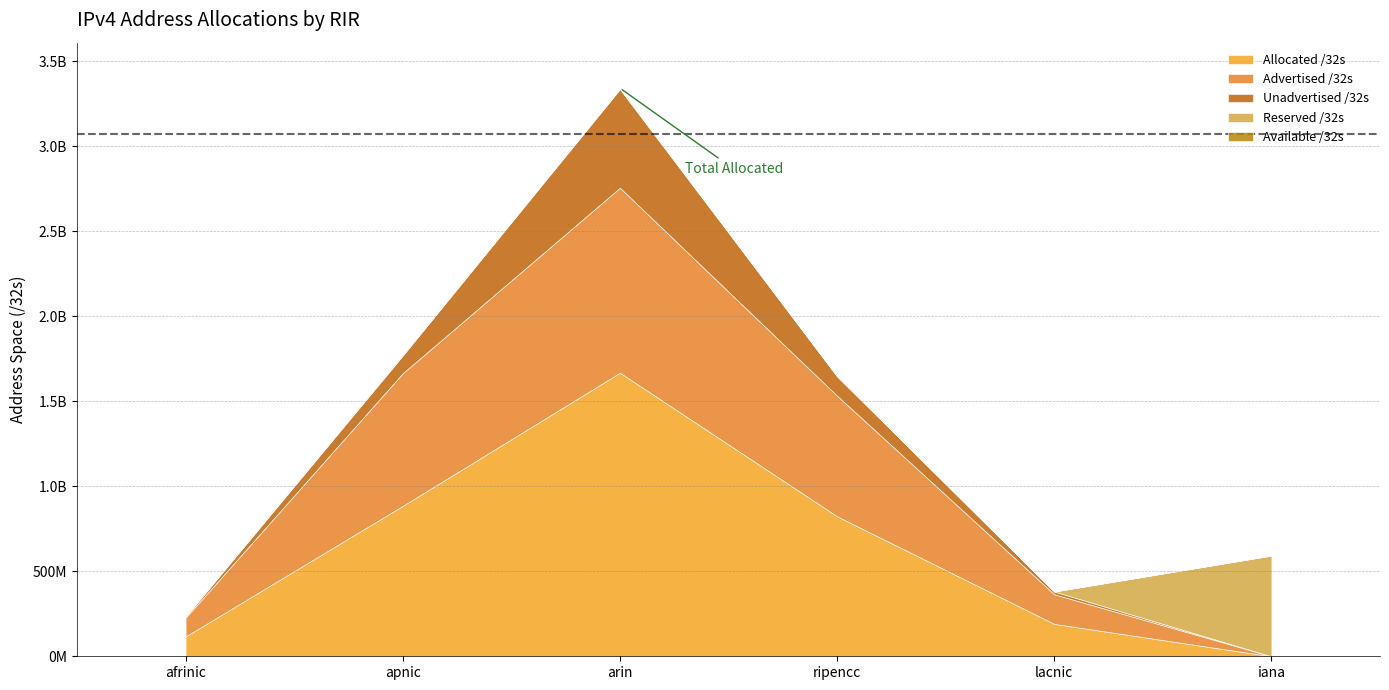

True or false: Allocated /32s and Advertised /32s cross at least once.

False